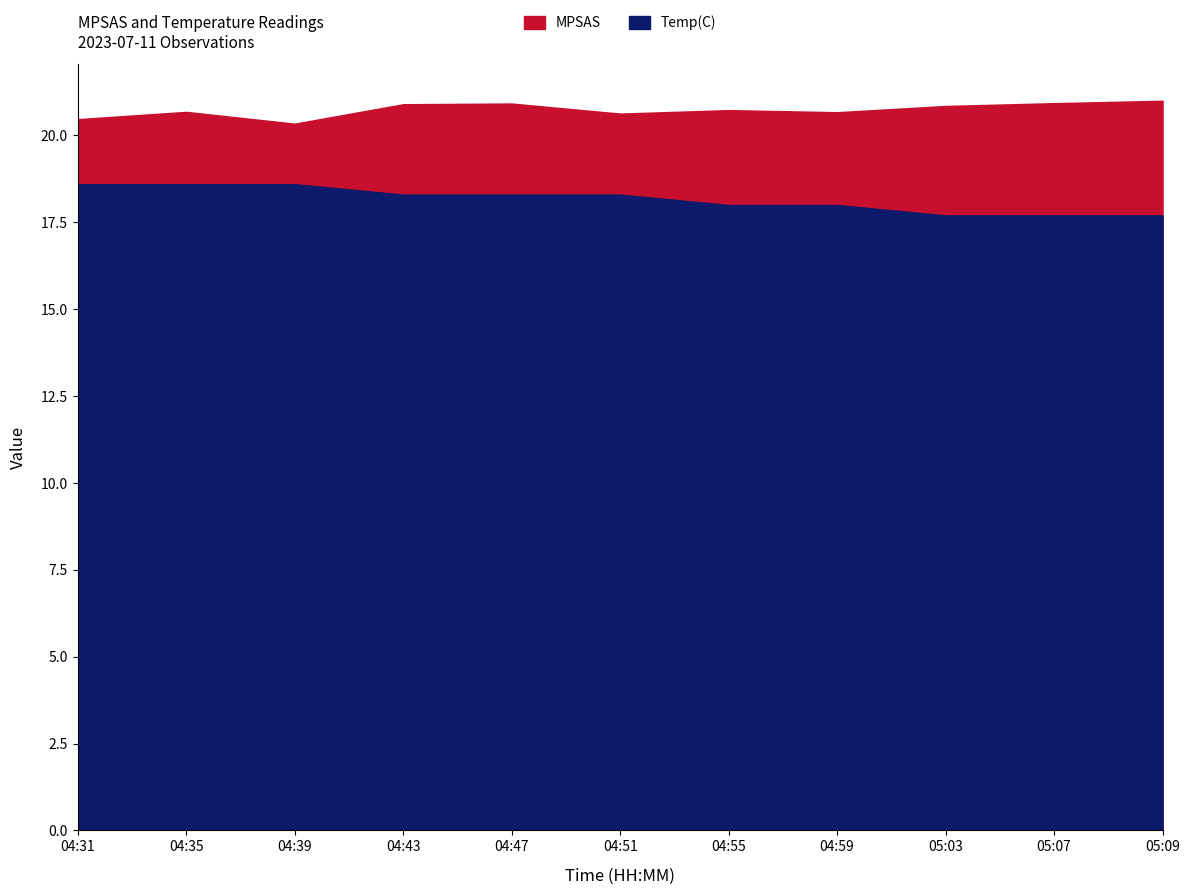

True or false: Temp(C) and MPSAS cross at least once.

False